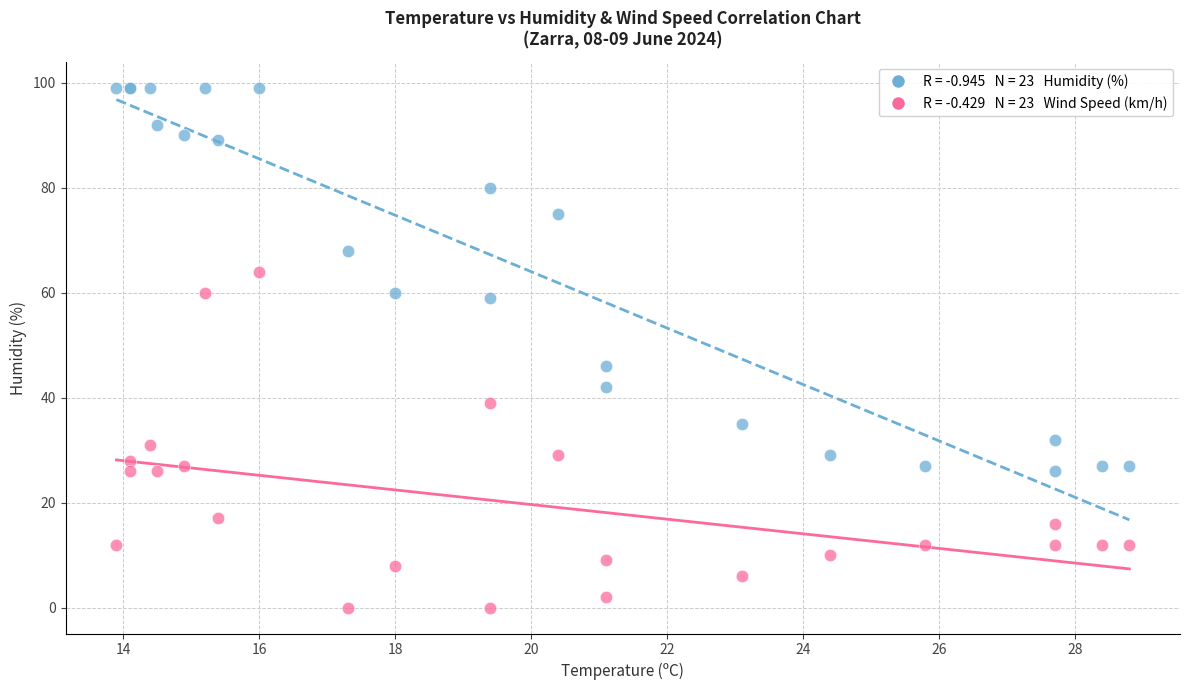

Across all series, what Y value is closest to 49?

46